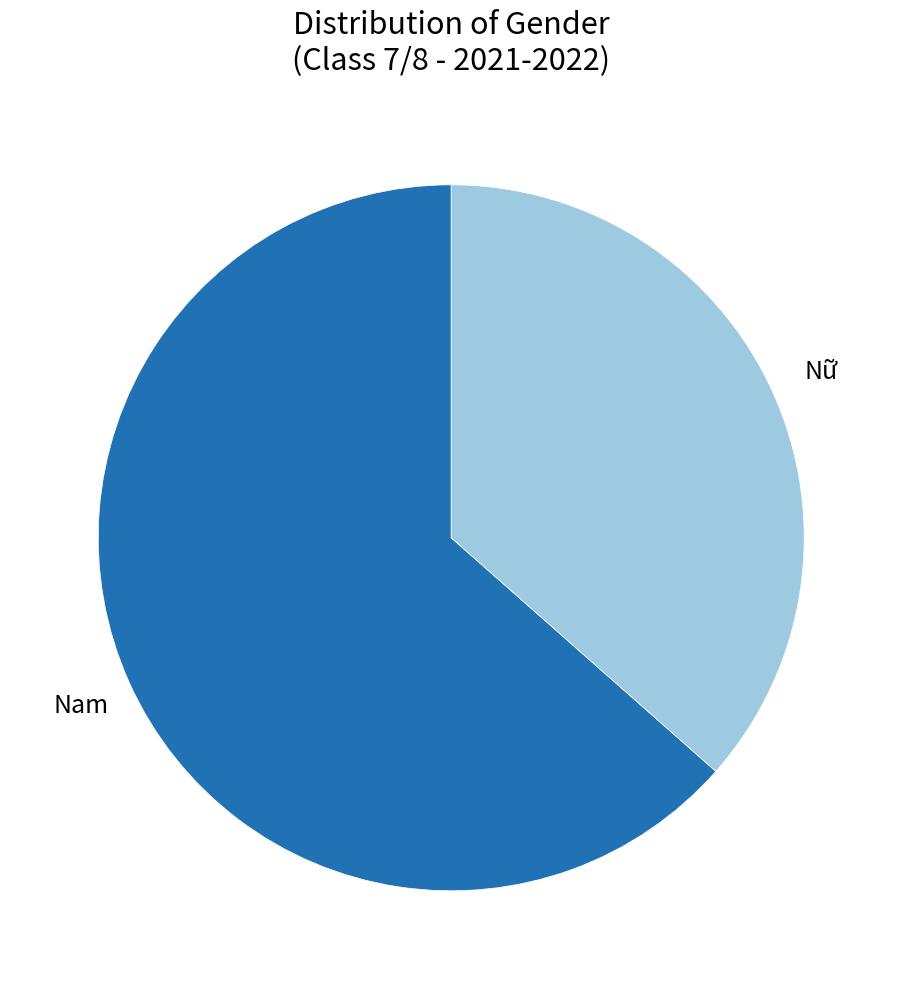

Is there a majority slice in this chart?

Yes